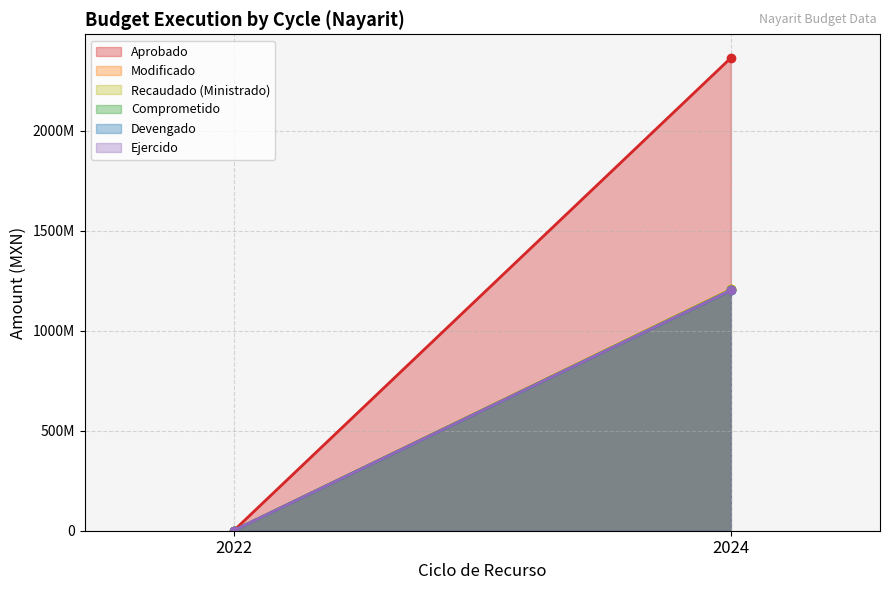

What is the spread (max minus min) of values at 2022?

771129.0